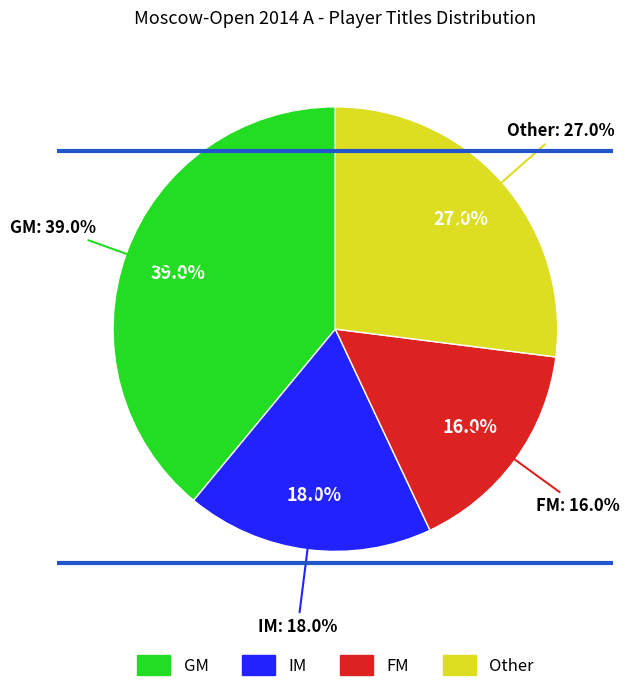

Is it true that Other is 40% of the pie?

False